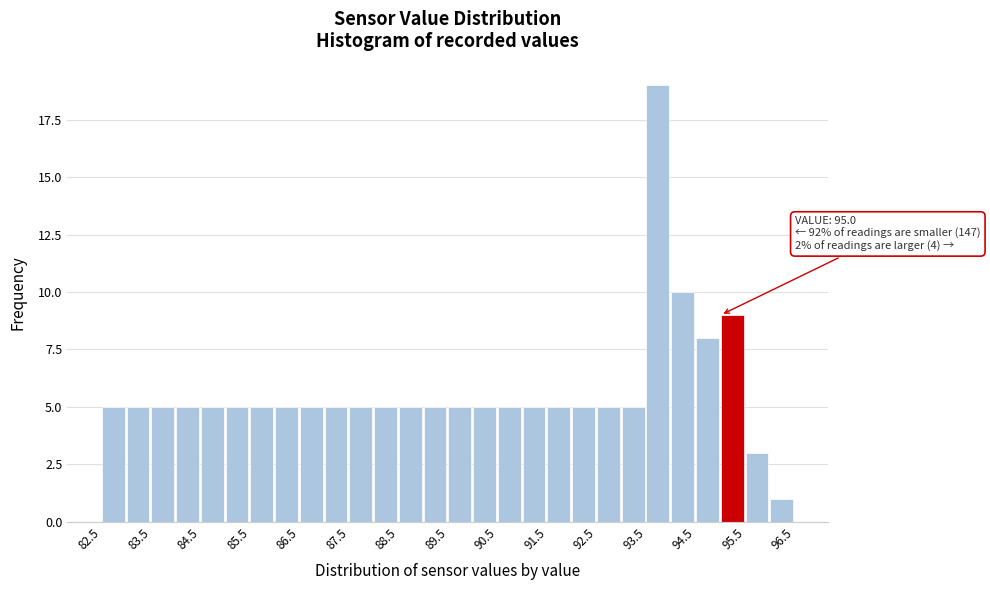

Over which range of the x-axis is the bar tallest?

93.5 to 94.0